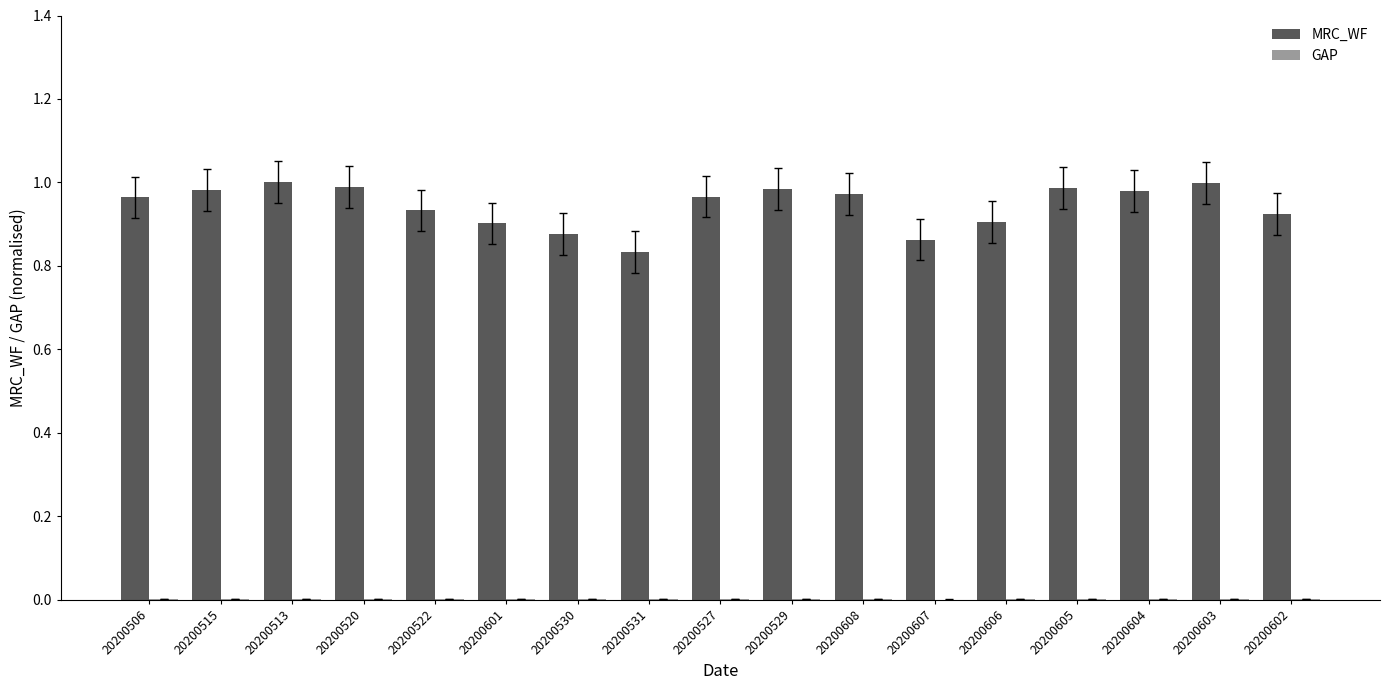

What is the difference between the highest and lowest values at 20200605?

1.0